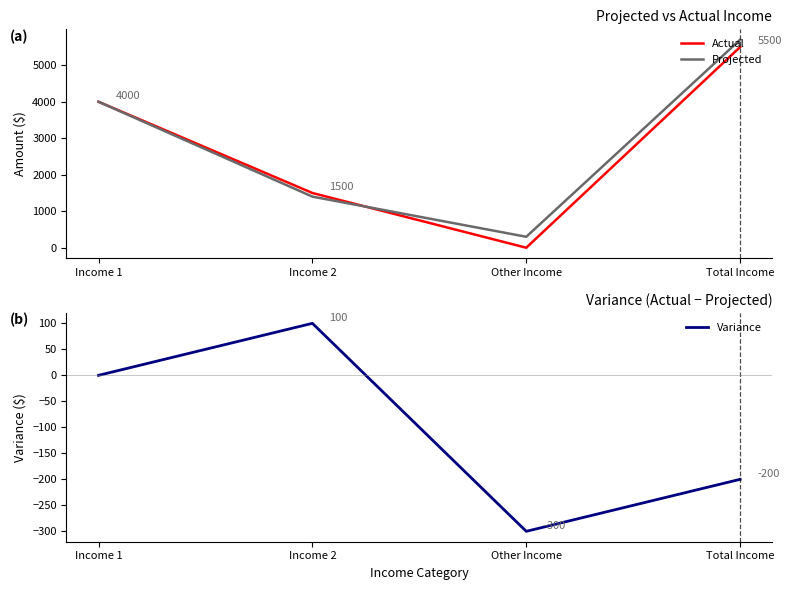

Which category has the lowest value across all series?

Other Income